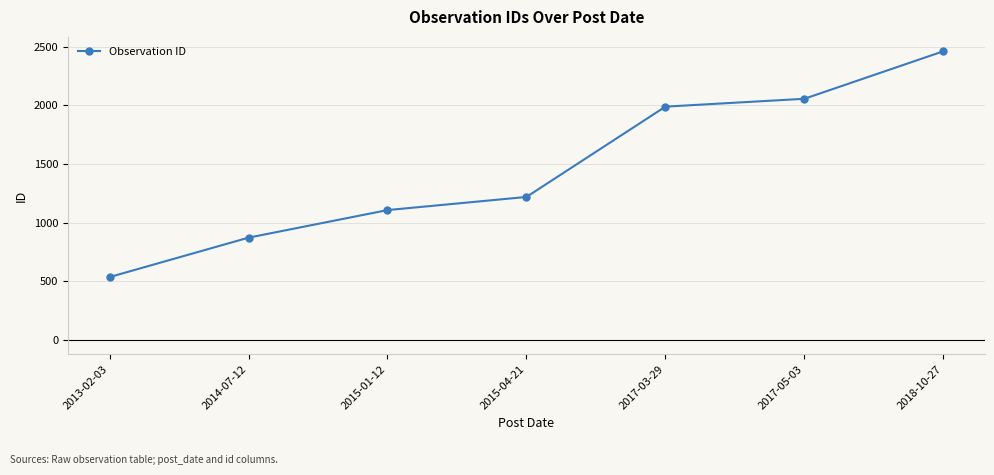

What is the difference between the second highest and minimum values?

1520